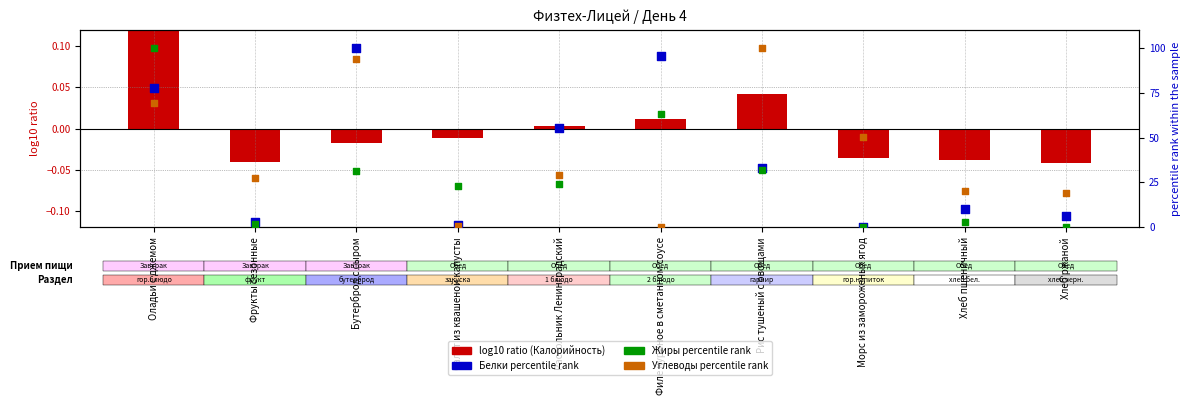

What are all the series names shown in the legend?

log10 ratio (Калорийность), Белки (percentile), Жиры (percentile), Углеводы (percentile)